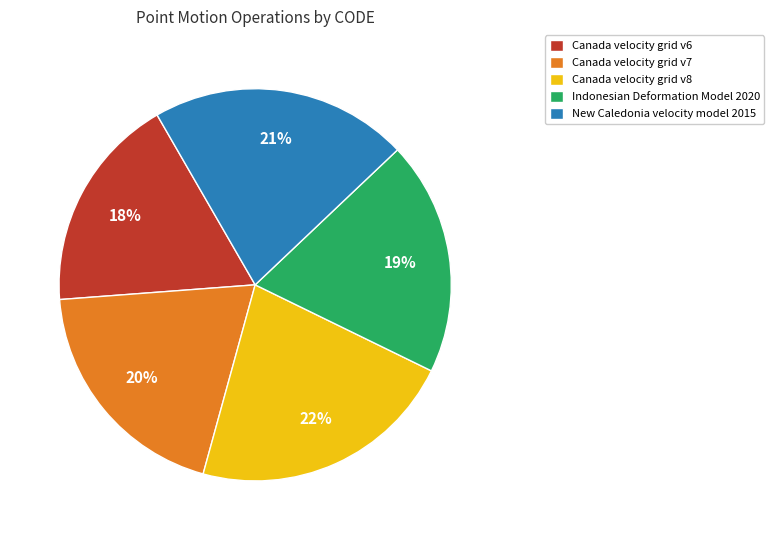

The New Caledonia velocity model 2015 slice represents 21% of the pie. True or false?

True